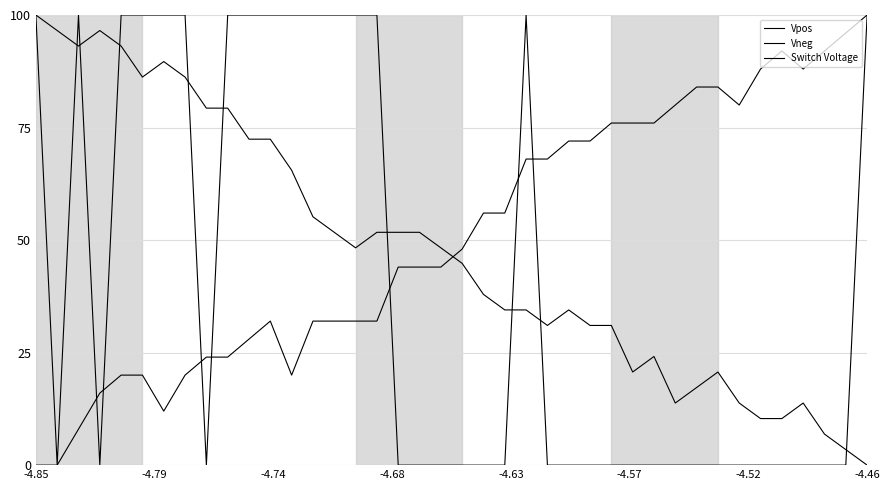

Which series has the largest total across all categories?

Vpos